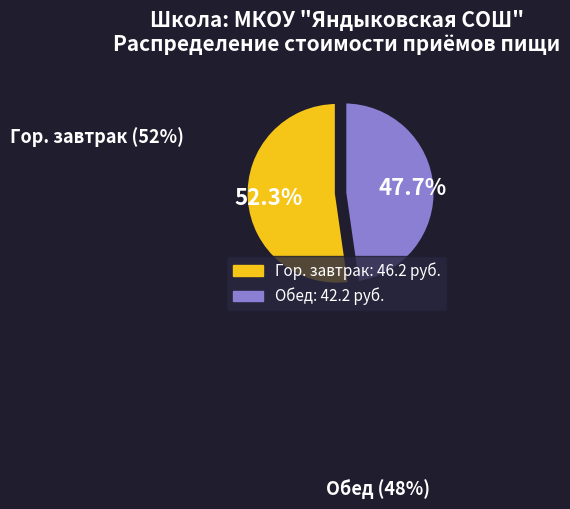

To the nearest percent, what is the difference between the largest and smallest slice percentages?

5%